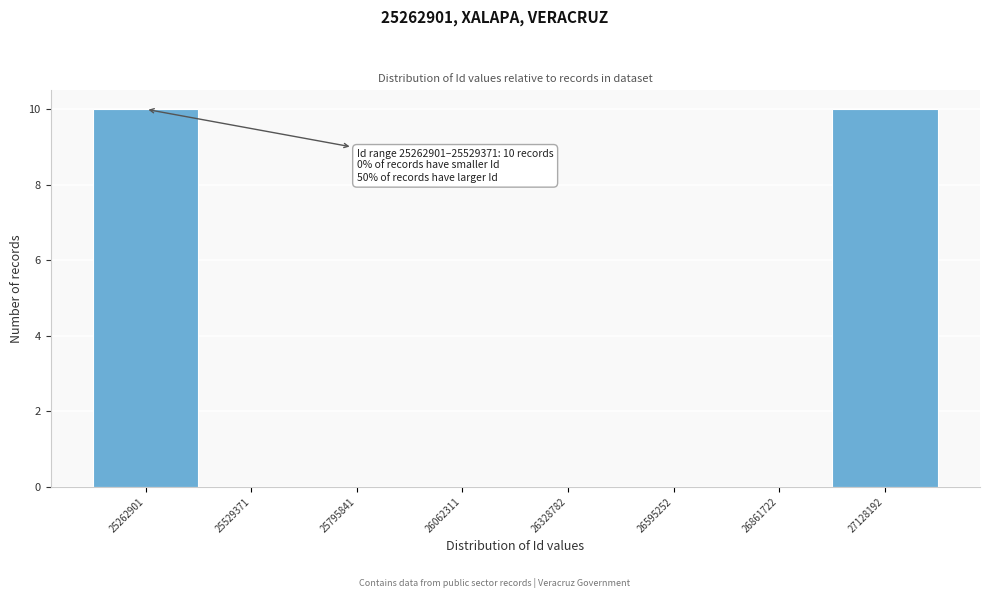

Reading right to left, extract all data points from this chart.

27128192=10	26861722=0	26595252=0	26328782=0	26062311=0	25795841=0	25529371=0	25262901=10